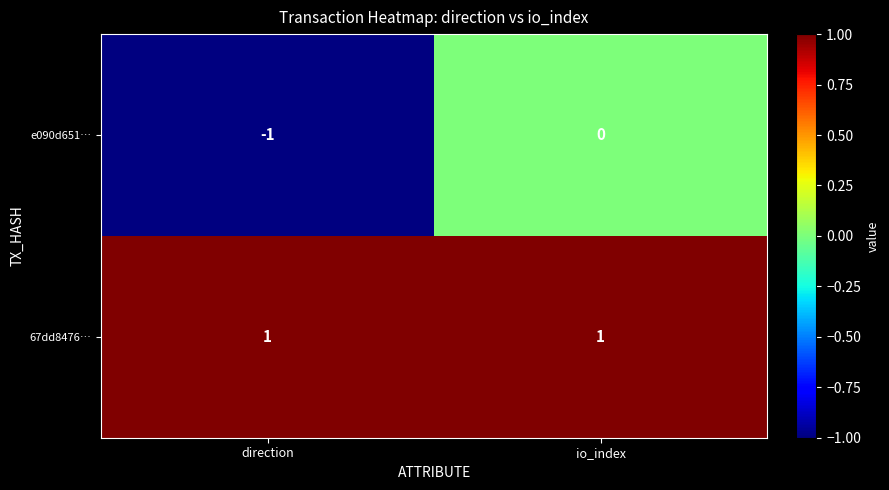

At which category does the chart reach its peak across all series?

direction